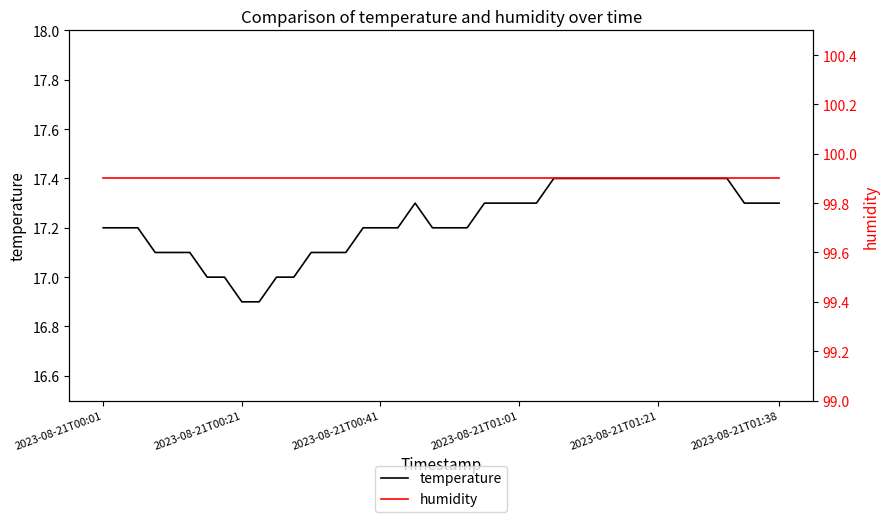

True or false: humidity has a value of 32.4 at 13.

False